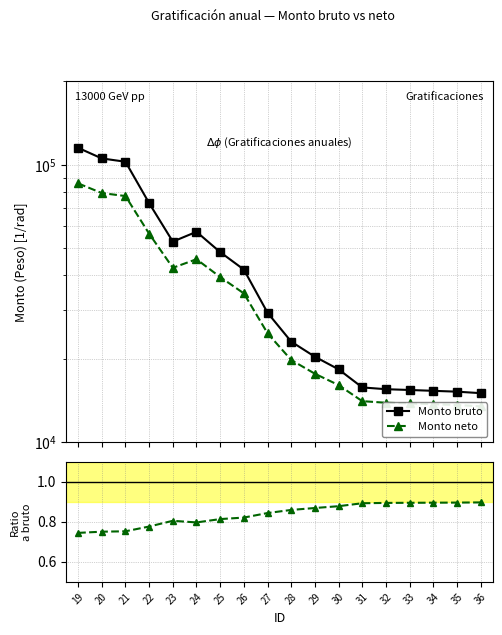

How many lines are shown in the chart?

3